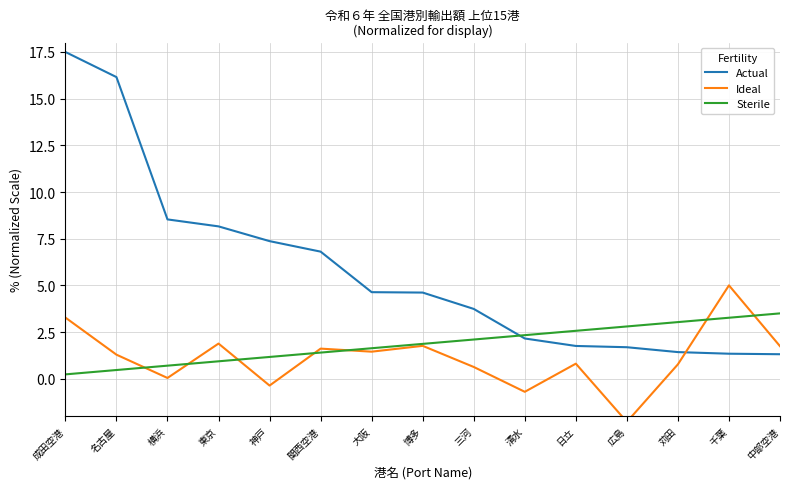

What position from the right is 関西空港?

10